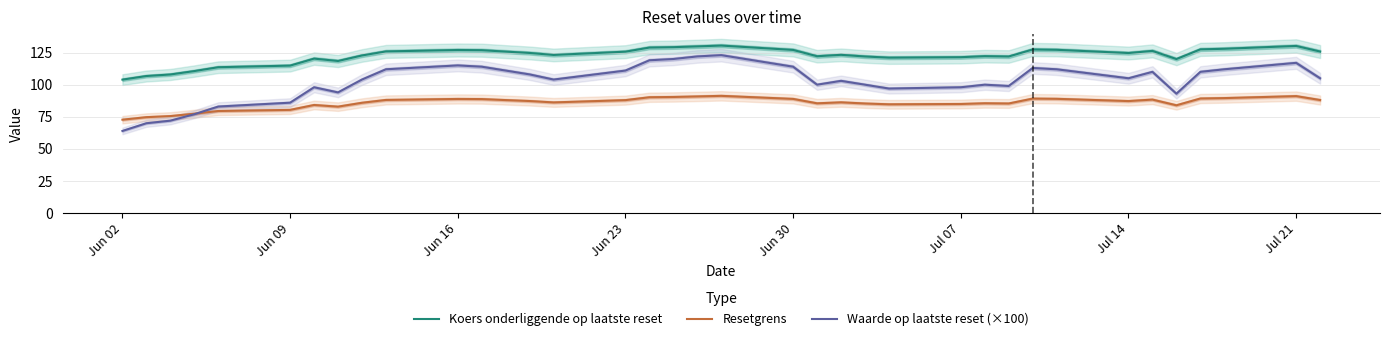

The Waarde op laatste reset (×100) series shows 44.1 at Jun 30. True or false?

False